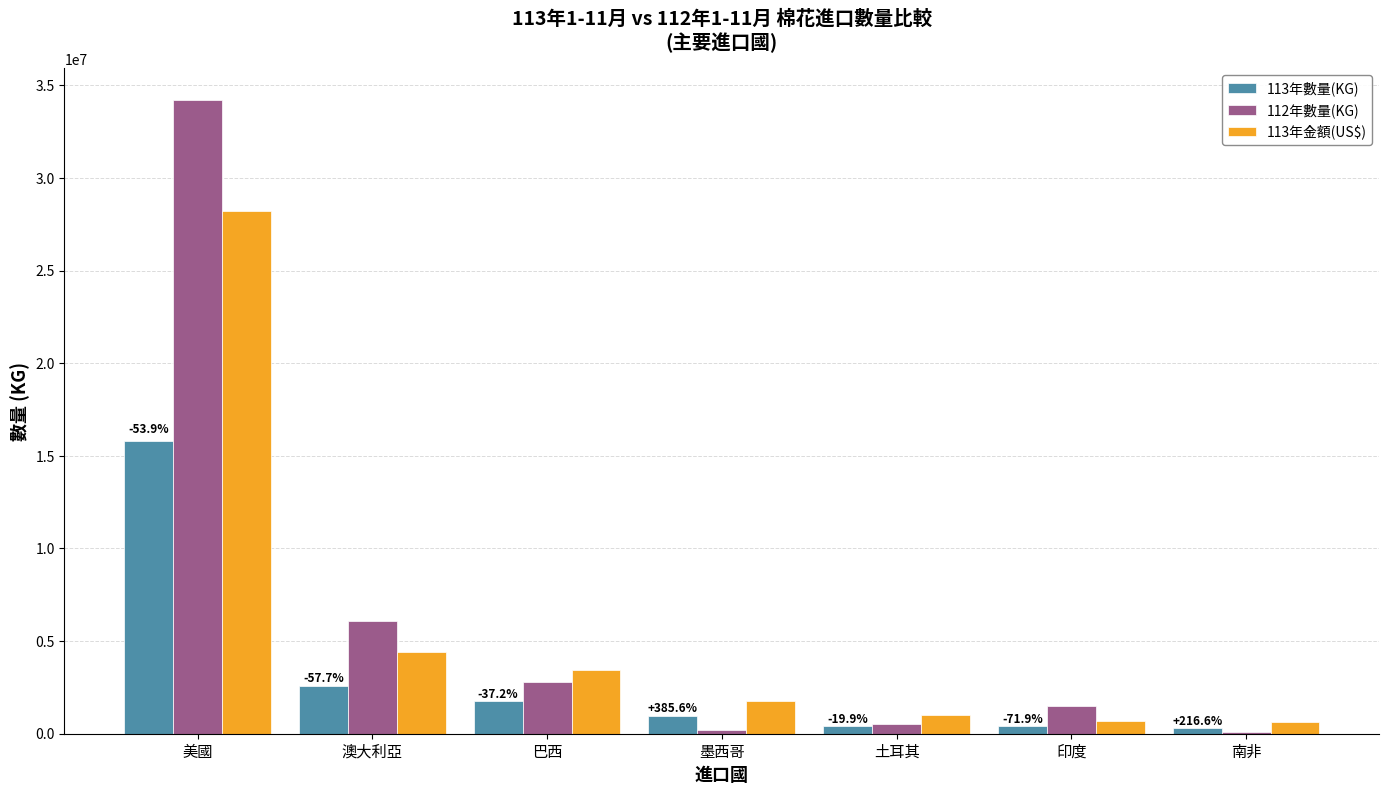

Which category has the highest value in the 112年數量(KG) series?

美國